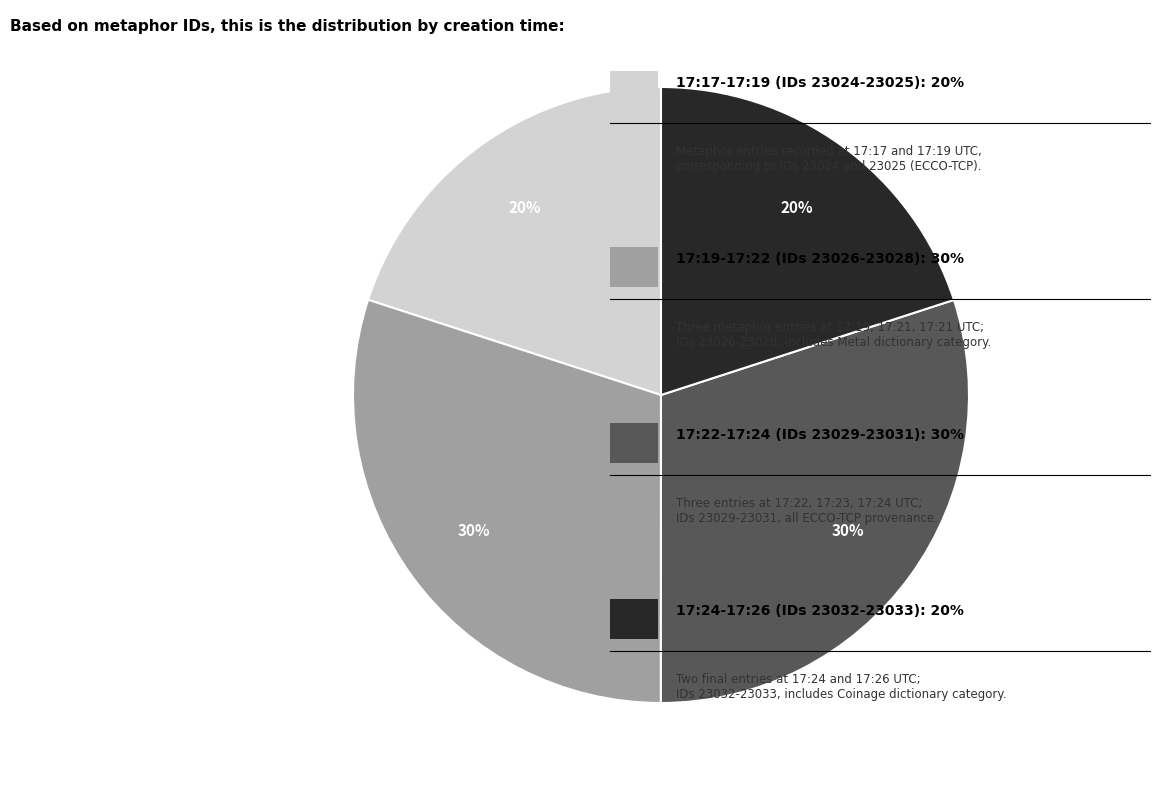

Does any single category account for the majority?

No